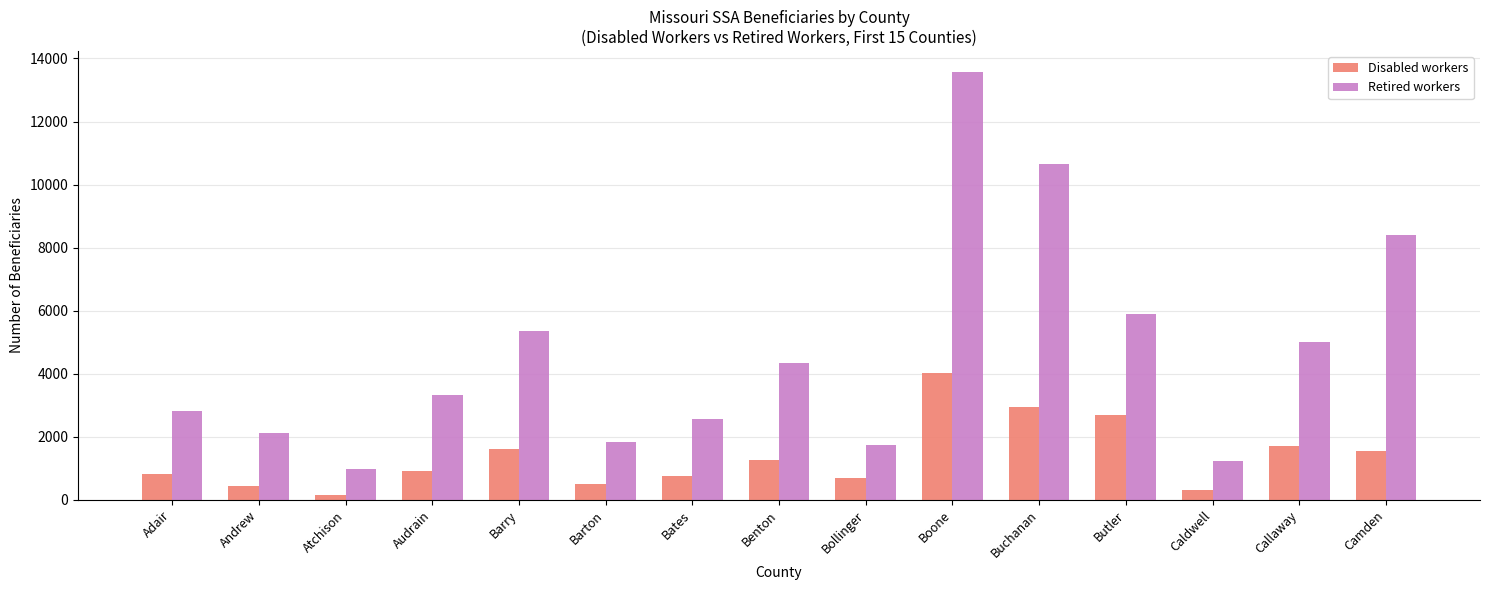

Which series has the widest spread of values?

Retired workers